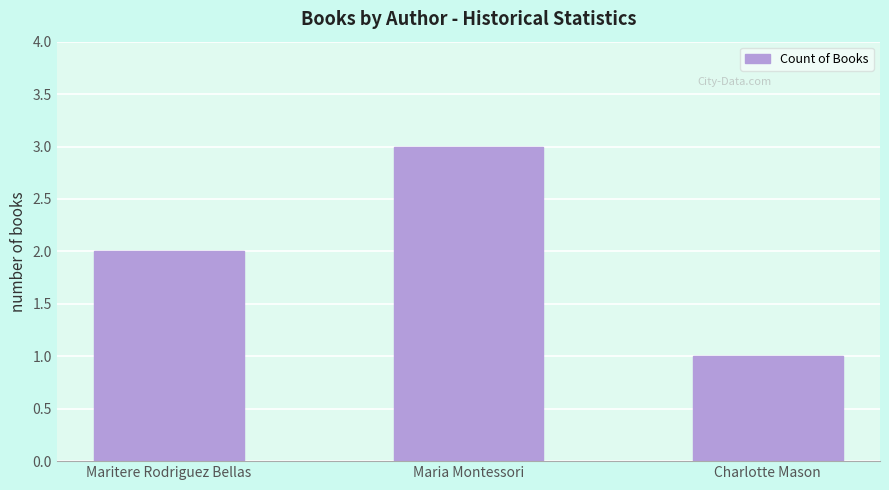

What is the difference between the maximum and minimum values?

2